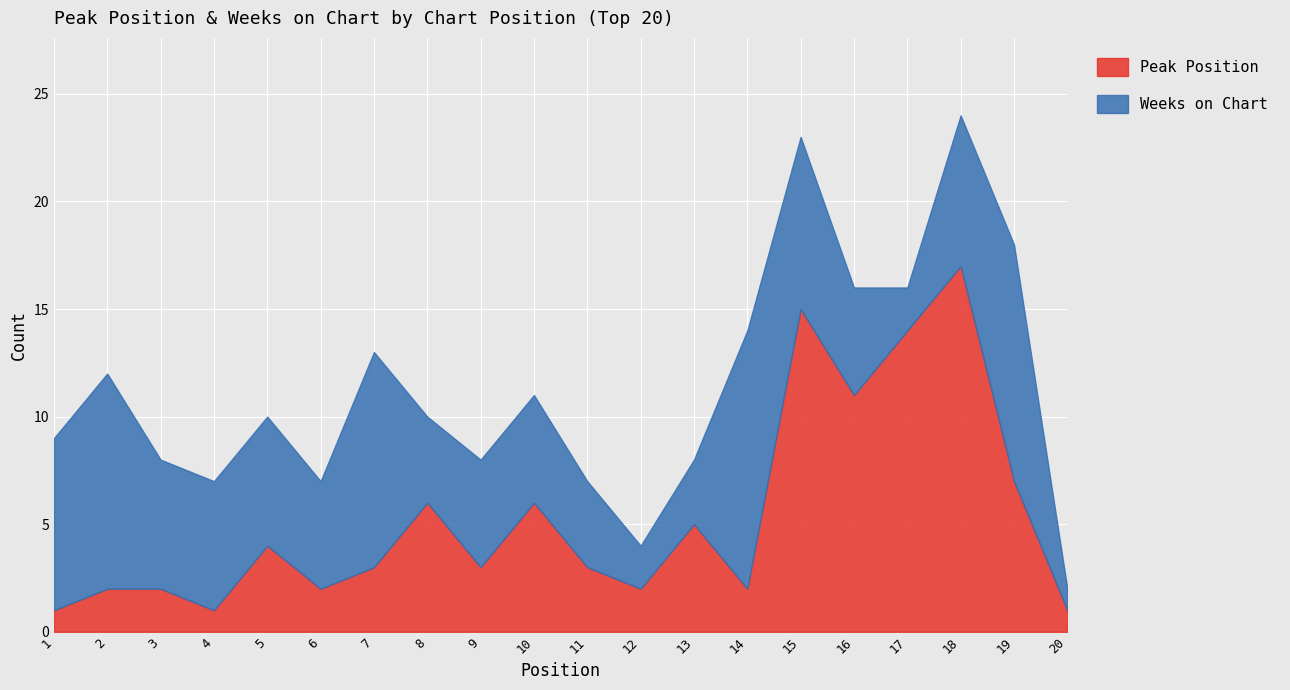

Reading left to right, what are all the values shown in this chart?

Peak Position: 1=1	2=2	3=2	4=1	5=4	6=2	7=3	8=6	9=3	10=6	11=3	12=2	13=5	14=2	15=15	16=11	17=14	18=17	19=7	20=1
Weeks on Chart: 1=8	2=10	3=6	4=6	5=6	6=5	7=10	8=4	9=5	10=5	11=4	12=2	13=3	14=12	15=8	16=5	17=2	18=7	19=11	20=1